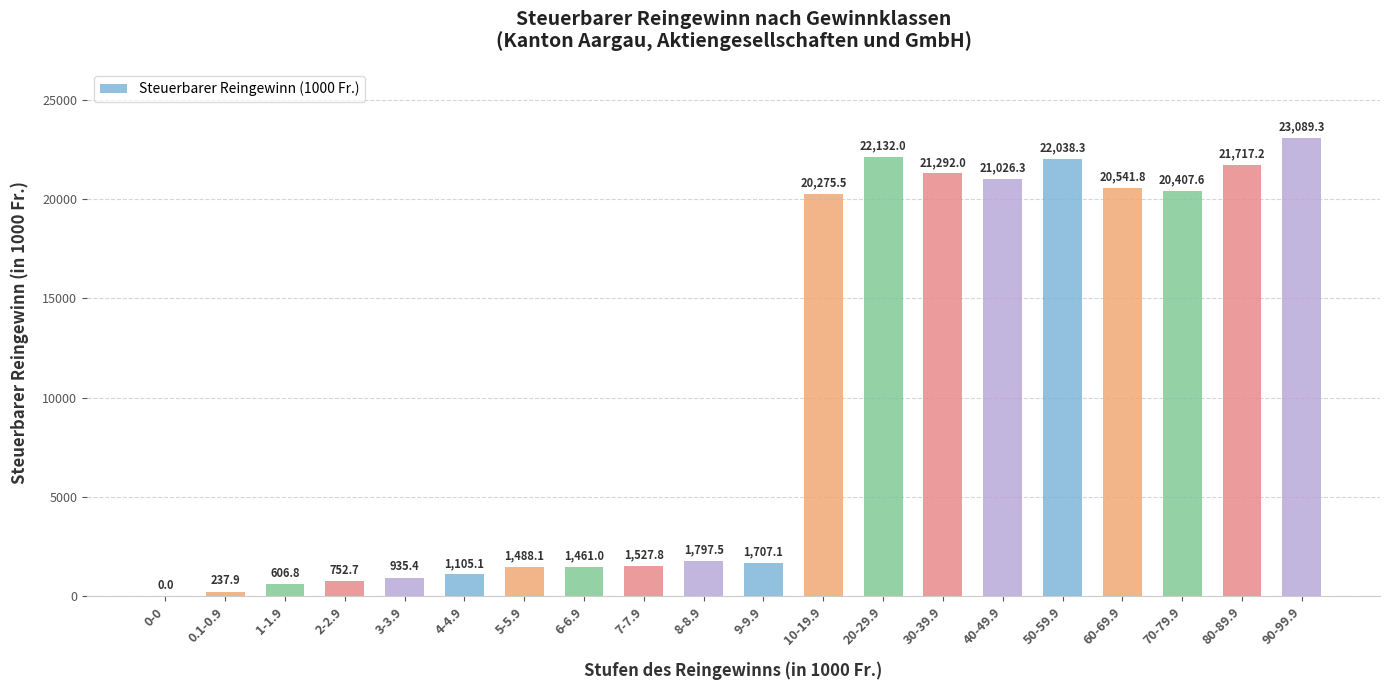

What is the sum of all values?

204139.4